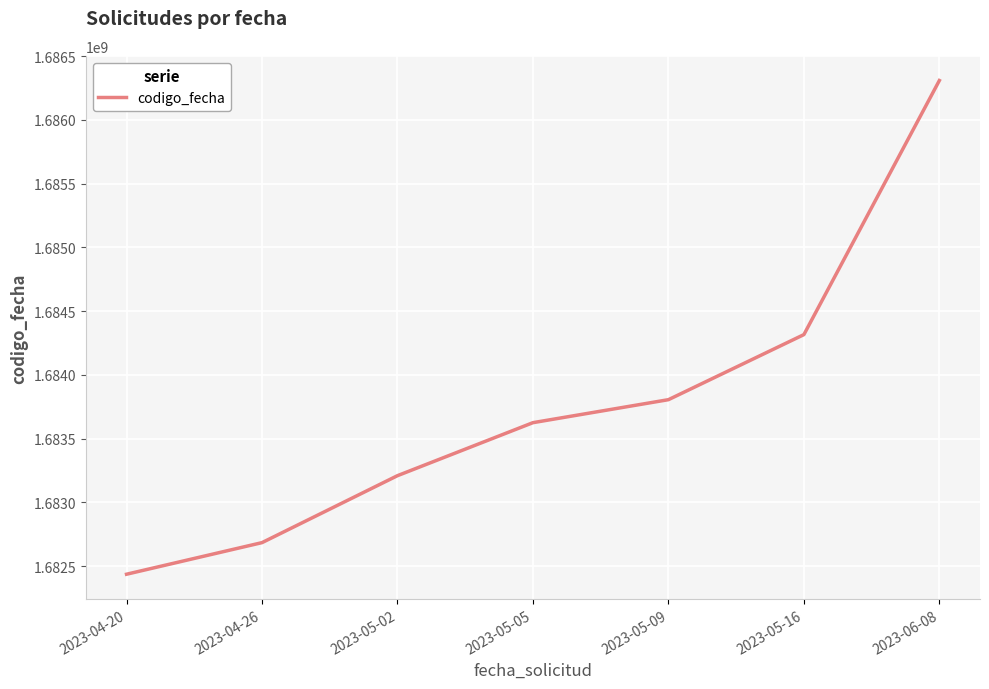

What is the difference between the maximum and minimum values?

3872409